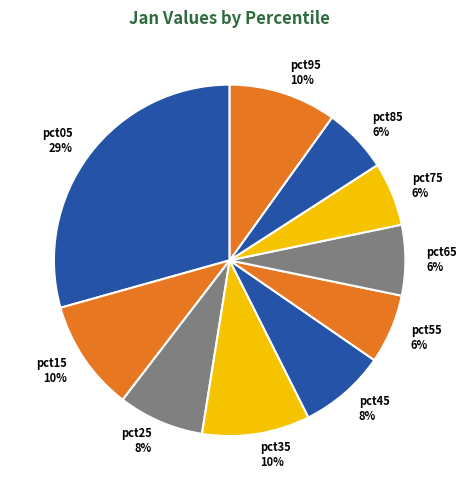

True or false: pct65 accounts for 12% of the total.

False